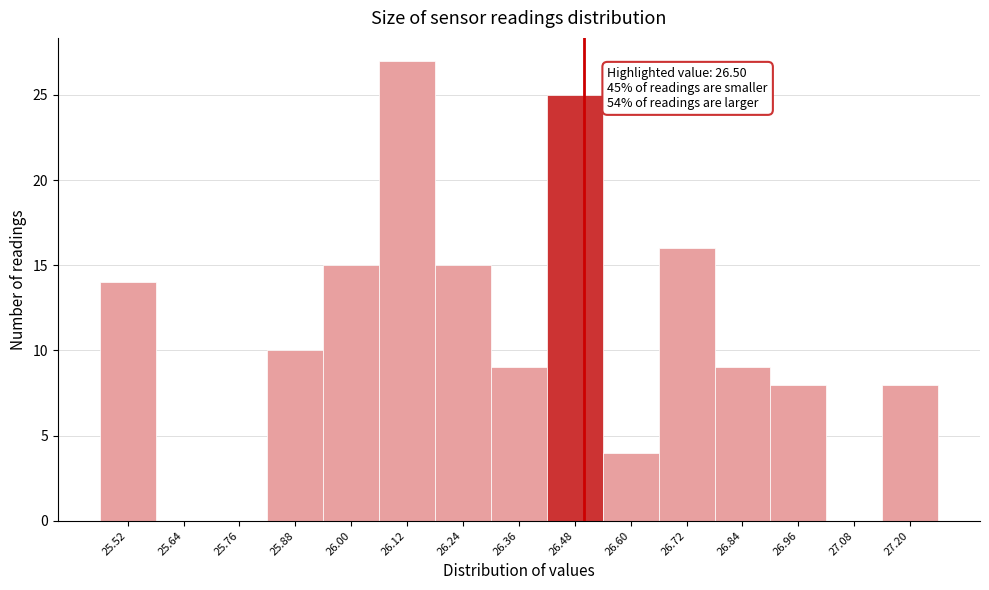

Which range on the x-axis has the tallest bar?

26.06 to 26.18